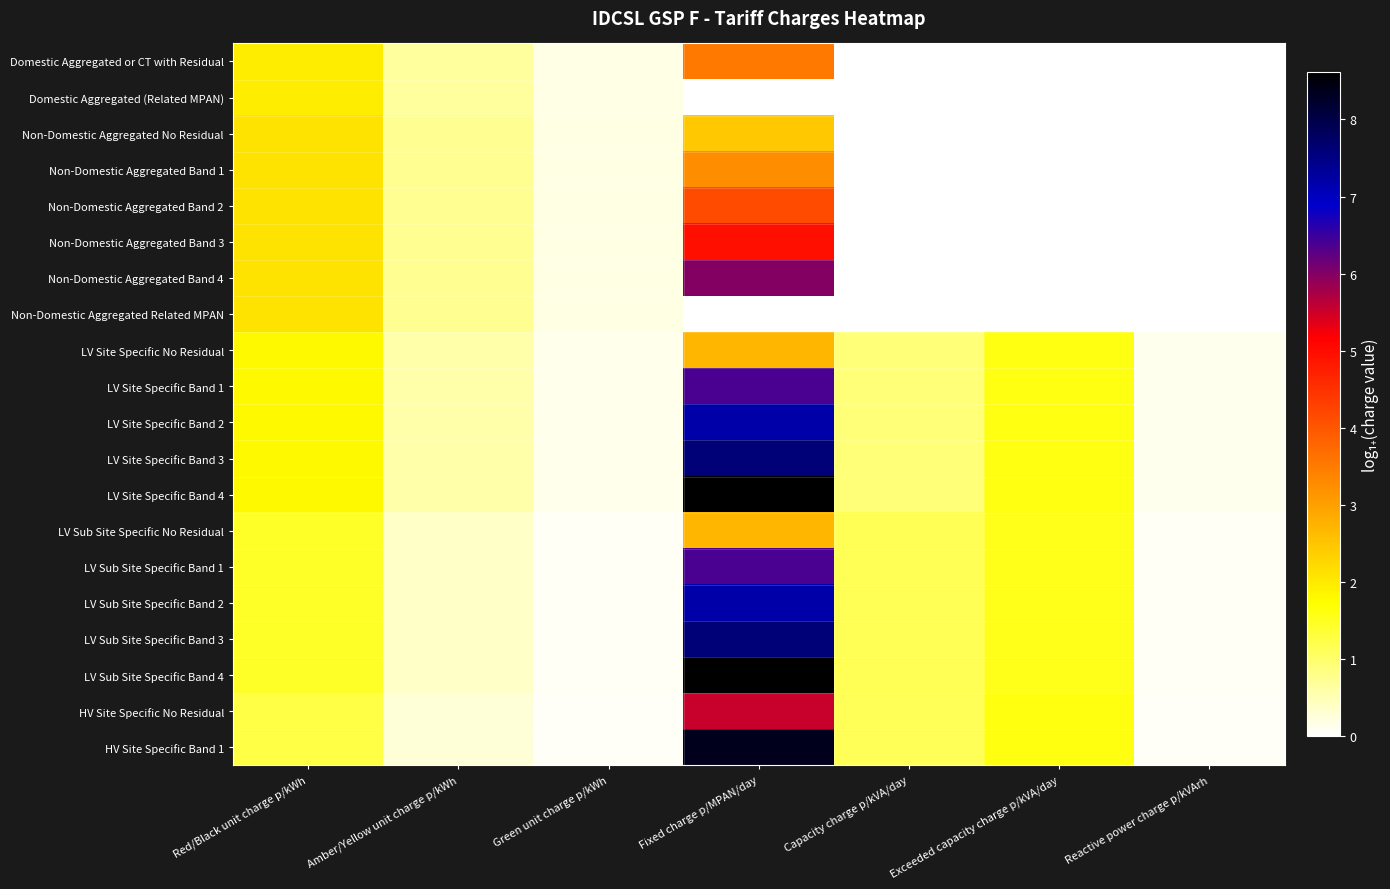

Rank the series at Fixed charge p/MPAN/day from lowest to highest value.

Domestic Aggregated (Related MPAN), Non-Domestic Aggregated Related MPAN, Non-Domestic Aggregated No Residual, LV Site Specific No Residual, LV Sub Site Specific No Residual, Non-Domestic Aggregated Band 1, Domestic Aggregated or CT with Residual, Non-Domestic Aggregated Band 2, Non-Domestic Aggregated Band 3, HV Site Specific No Residual, Non-Domestic Aggregated Band 4, LV Site Specific Band 1, LV Sub Site Specific Band 1, LV Site Specific Band 2, LV Sub Site Specific Band 2, LV Site Specific Band 3, LV Sub Site Specific Band 3, HV Site Specific Band 1, LV Site Specific Band 4, LV Sub Site Specific Band 4